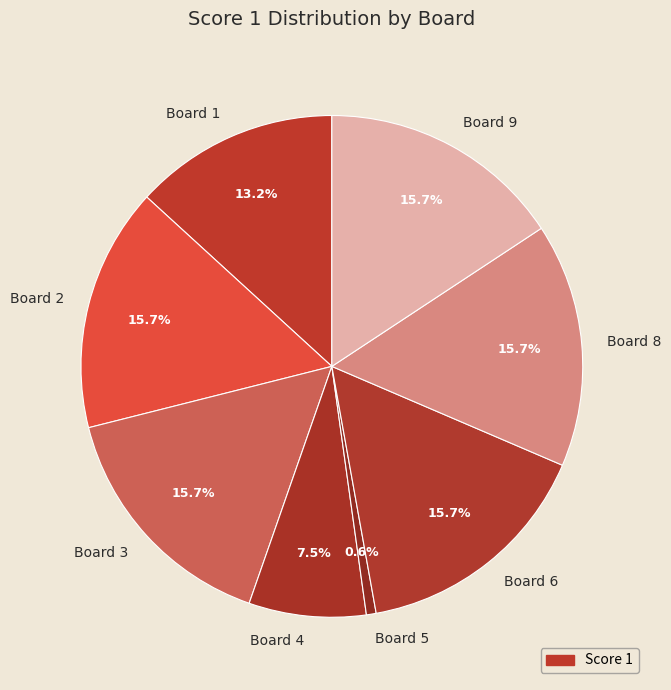

Is Board 3 the majority of the pie?

No